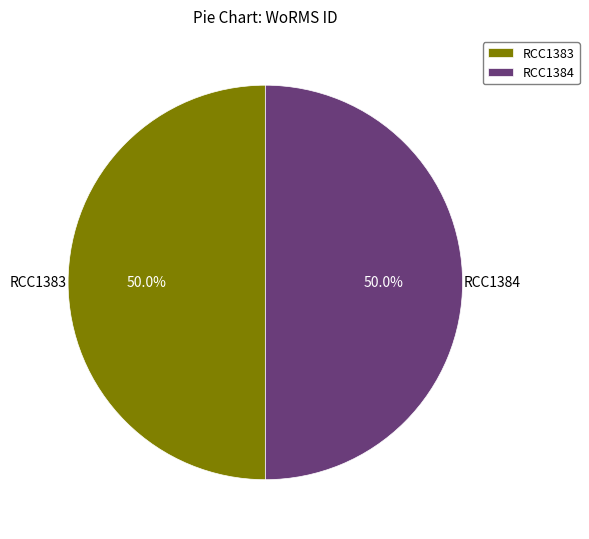

How many segments does this pie chart have?

2